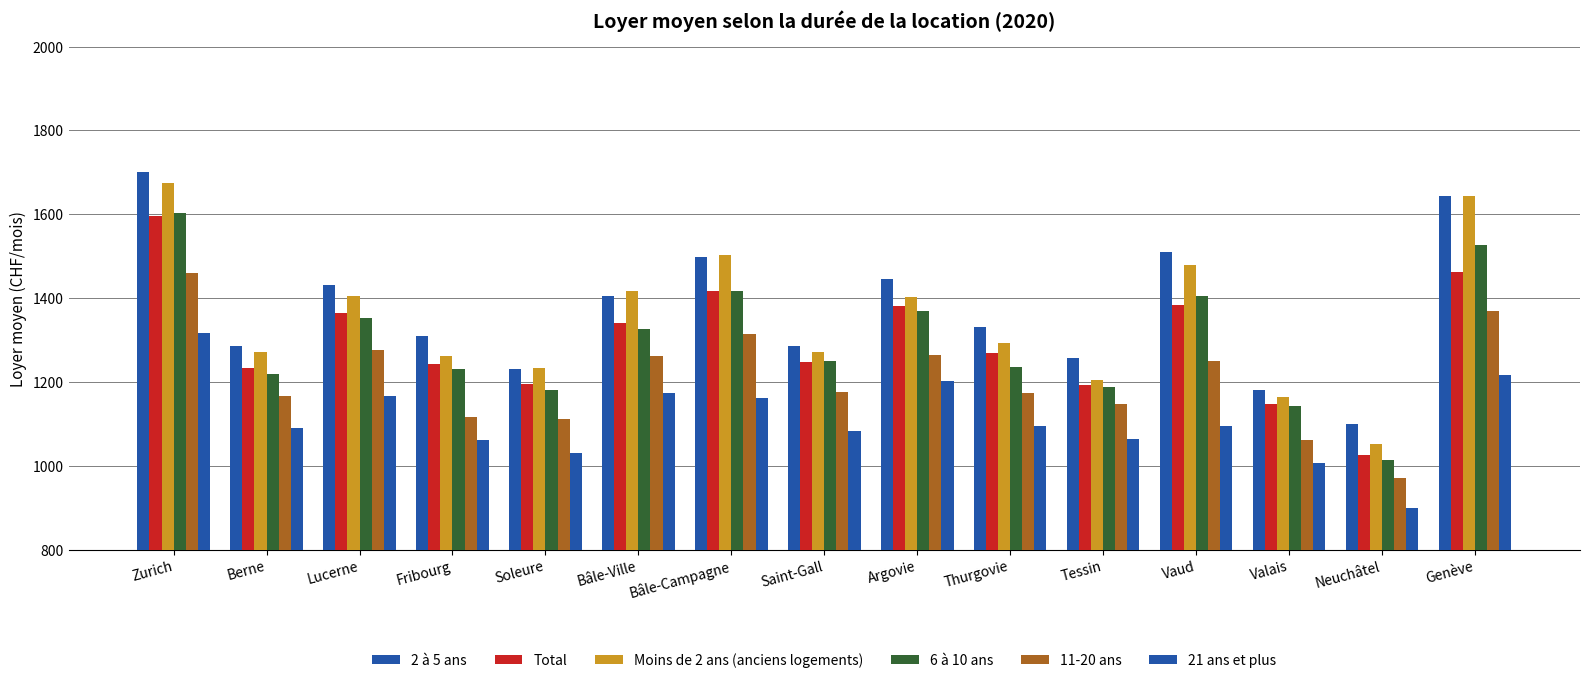

How many distinct data groups are displayed?

6